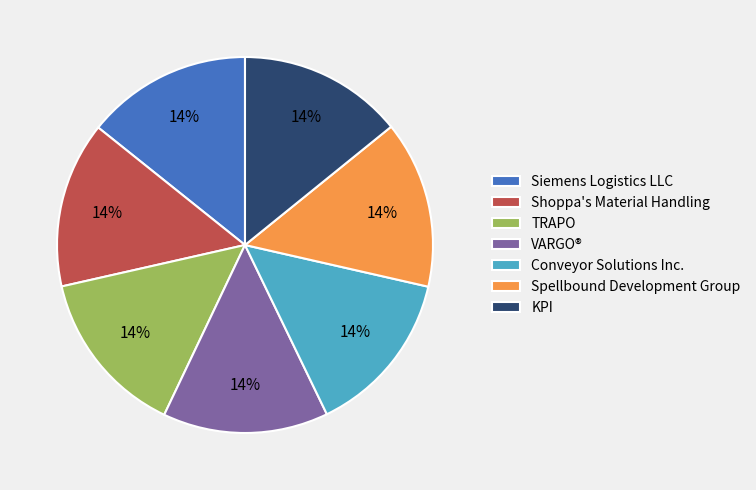

Is the sum of Siemens Logistics LLC and VARGO® greater than half?

No